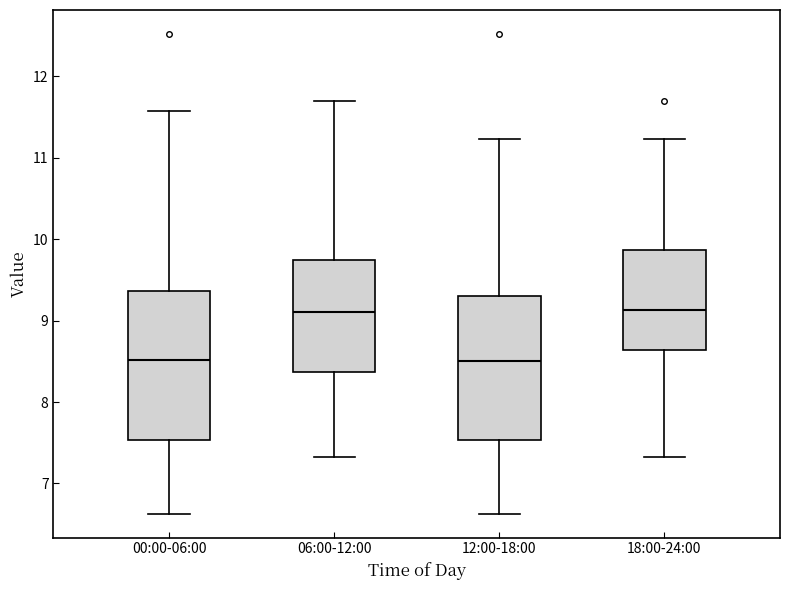

Reading left to right, read every box against the y-axis: the position of its median line, the range the box covers, and the ends of its whiskers. The values are not printed on the chart, so give them approximately, as read against the axis.

00:00-06:00: median 8.5, box 7.5 to 9.4, whiskers 6.6 to 11.6
06:00-12:00: median 9.1, box 8.4 to 9.7, whiskers 7.3 to 11.7
12:00-18:00: median 8.5, box 7.5 to 9.3, whiskers 6.6 to 11.2
18:00-24:00: median 9.1, box 8.6 to 9.9, whiskers 7.3 to 11.2